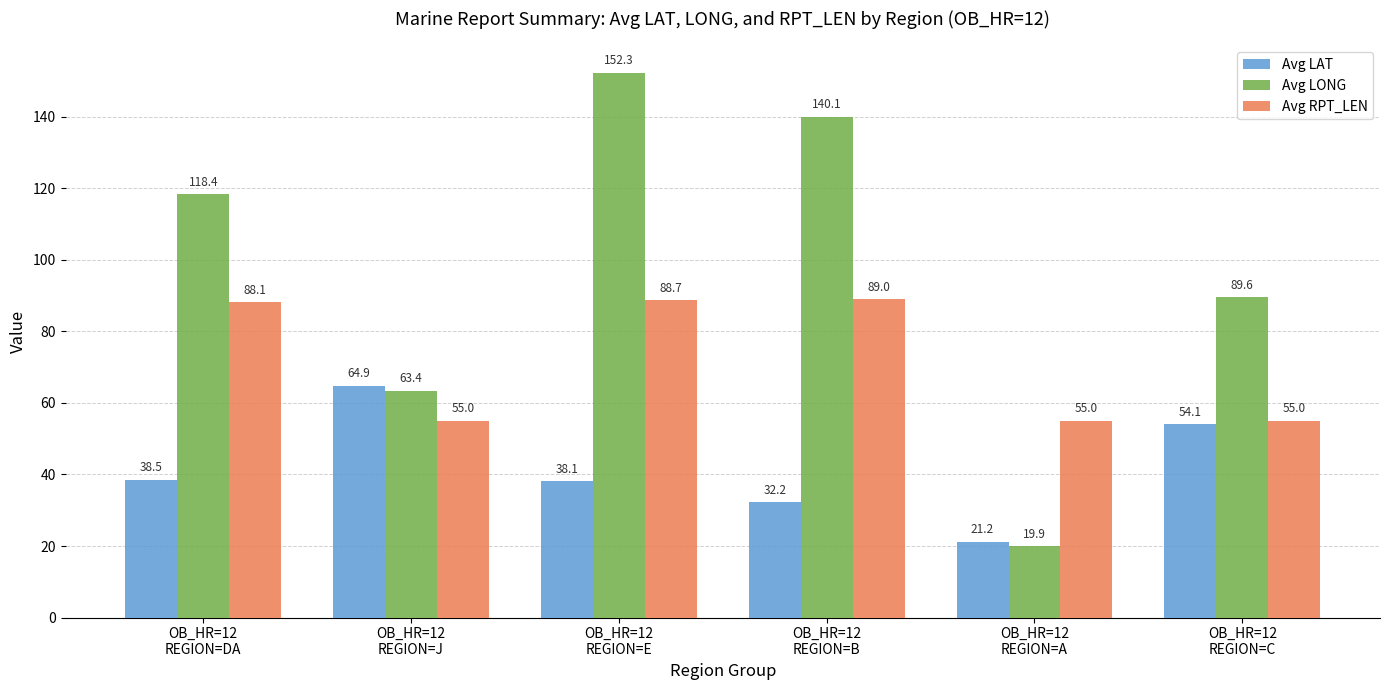

List the series in order of their overall mean, lowest first.

Avg LAT, Avg RPT_LEN, Avg LONG